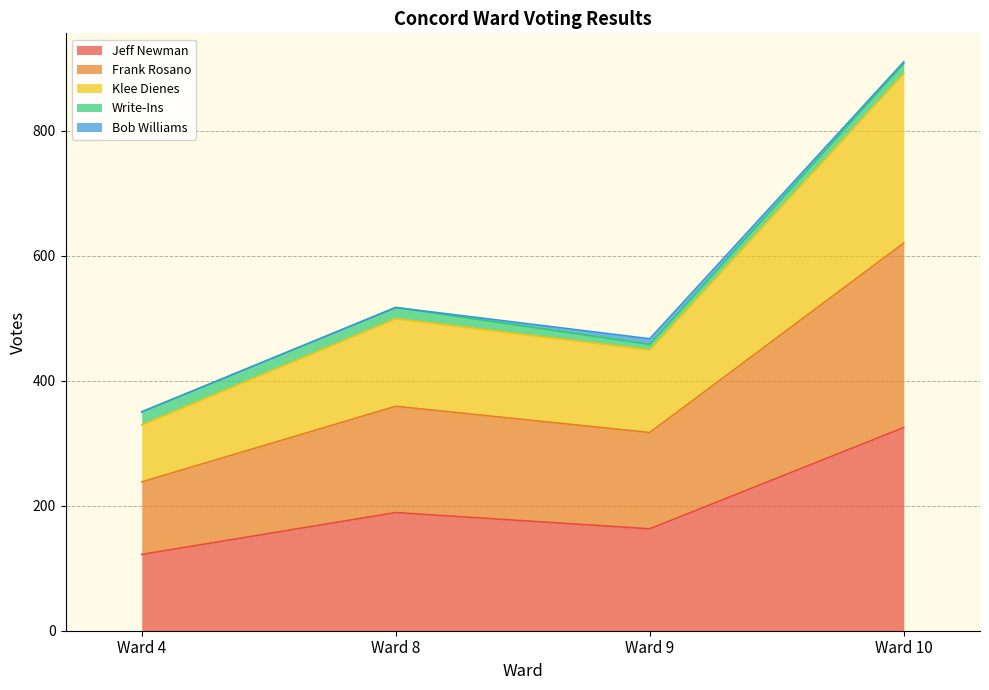

At which category is the sum across all series the highest?

Ward 10